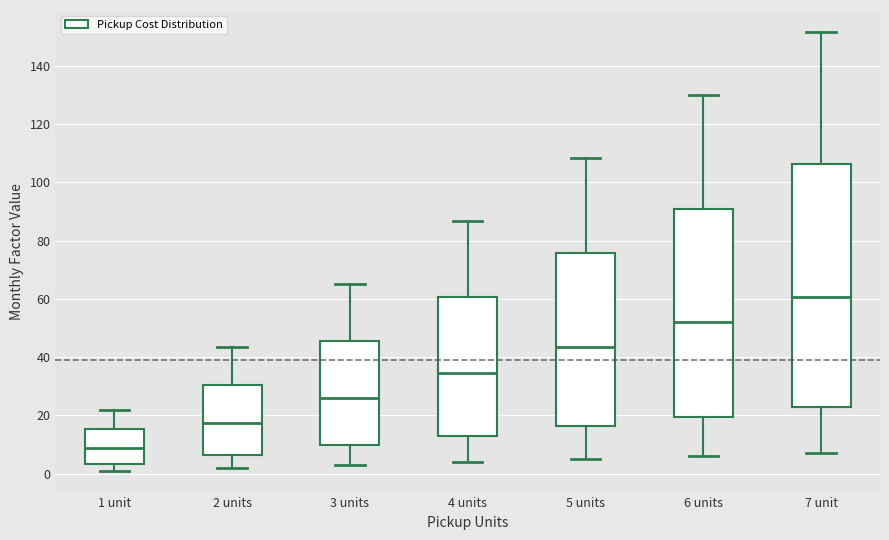

Reading left to right, read every box against the y-axis: the position of its median line, the range the box covers, and the ends of its whiskers. The values are not printed on the chart, so give them approximately, as read against the axis.

1 unit: median 8, box 4 to 16, whiskers 2 to 22
2 units: median 18, box 6 to 30, whiskers 2 to 44
3 units: median 26, box 10 to 46, whiskers 4 to 66
4 units: median 34, box 14 to 60, whiskers 4 to 86
5 units: median 44, box 16 to 76, whiskers 6 to 108
6 units: median 52, box 20 to 92, whiskers 6 to 130
7 unit: median 60, box 22 to 106, whiskers 8 to 152